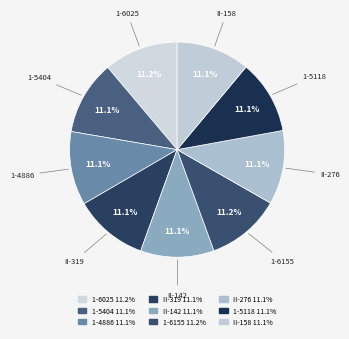

What percentage do 1-6025 and II-158 together represent?

22.2%